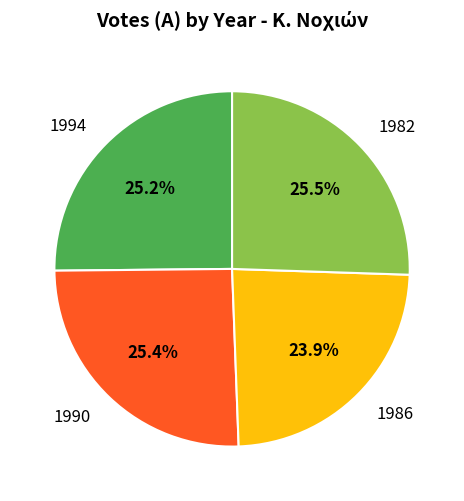

Does 1990 represent more than half of the total?

No